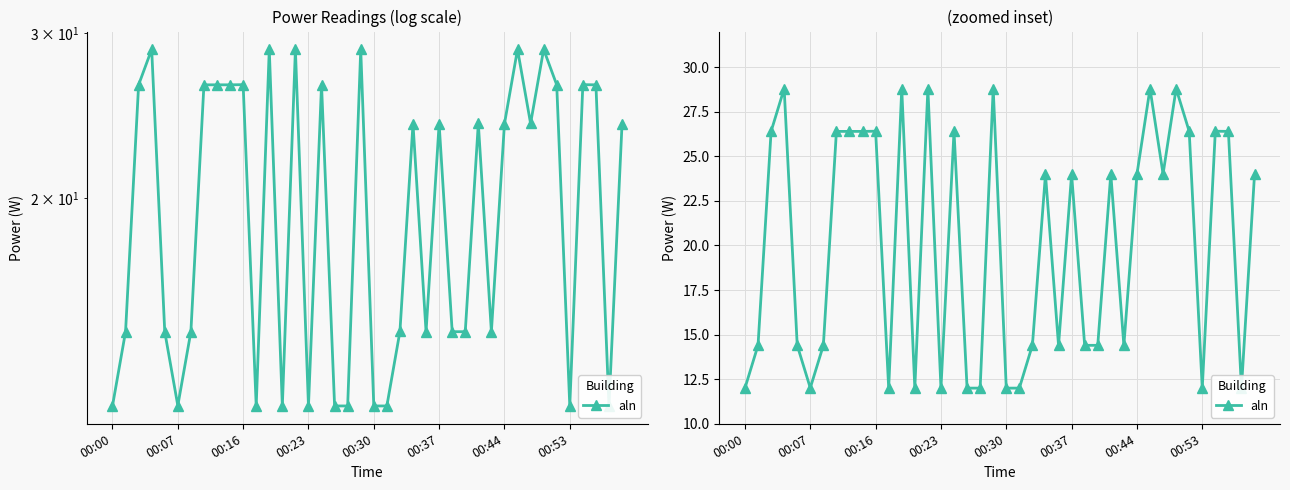

What is the difference between the values at 20 and 28?

12.0